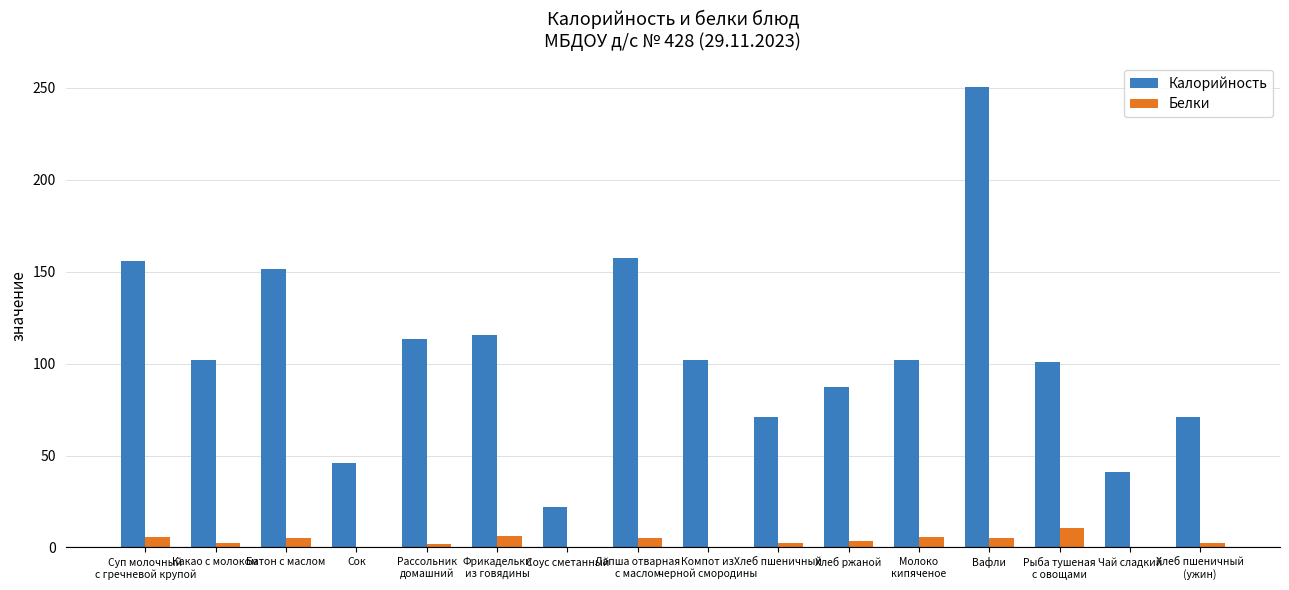

The Калорийность series shows 250.6 at Вафли. True or false?

True